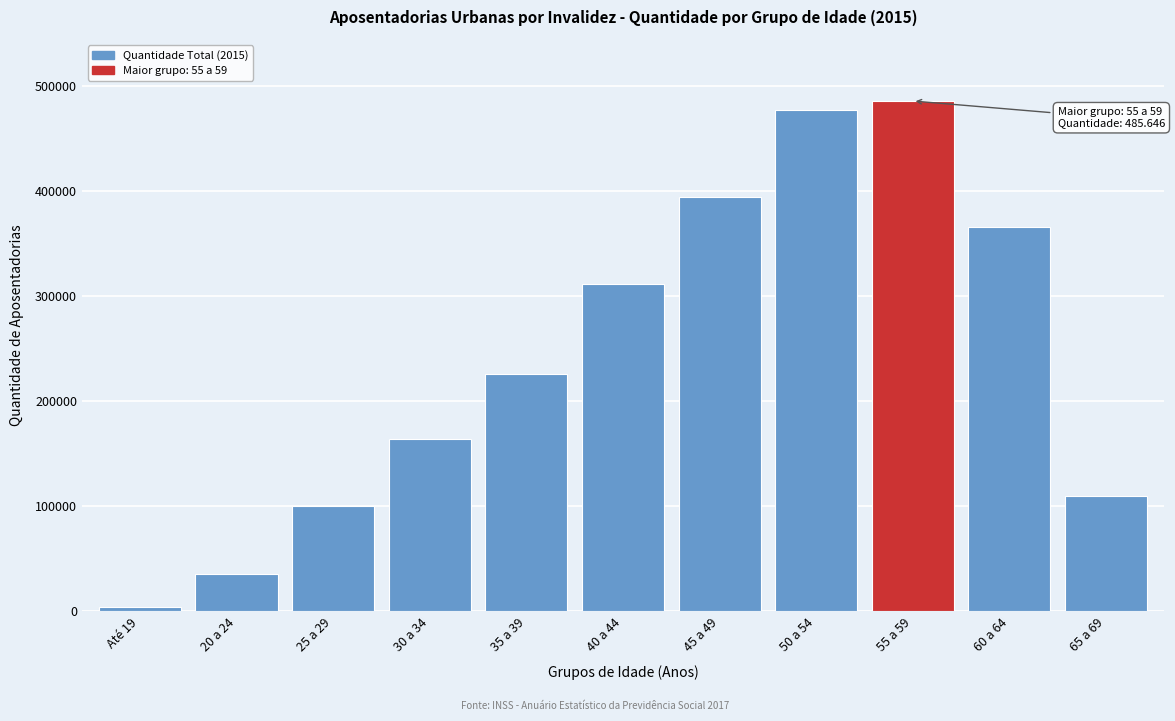

Reading left to right, transcribe all the data shown in this chart.

Até 19=3990	20 a 24=36073	25 a 29=99855	30 a 34=164479	35 a 39=226361	40 a 44=311441	45 a 49=394612	50 a 54=477527	55 a 59=485646	60 a 64=366041	65 a 69=109893